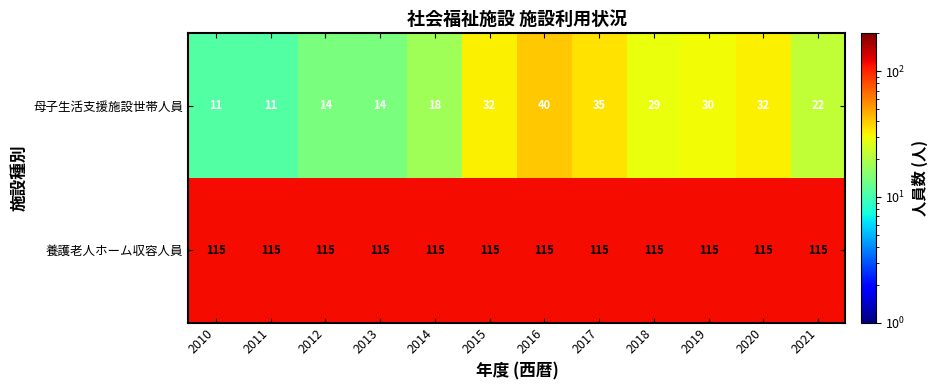

Rank the series by their average value, from highest to lowest.

養護老人ホーム収容人員, 母子生活支援施設世帯人員